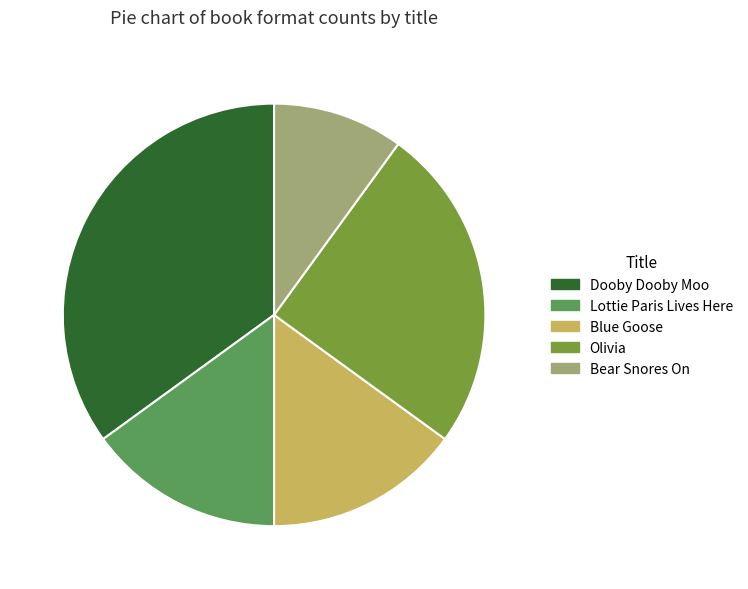

Is Dooby Dooby Moo the majority of the pie?

No